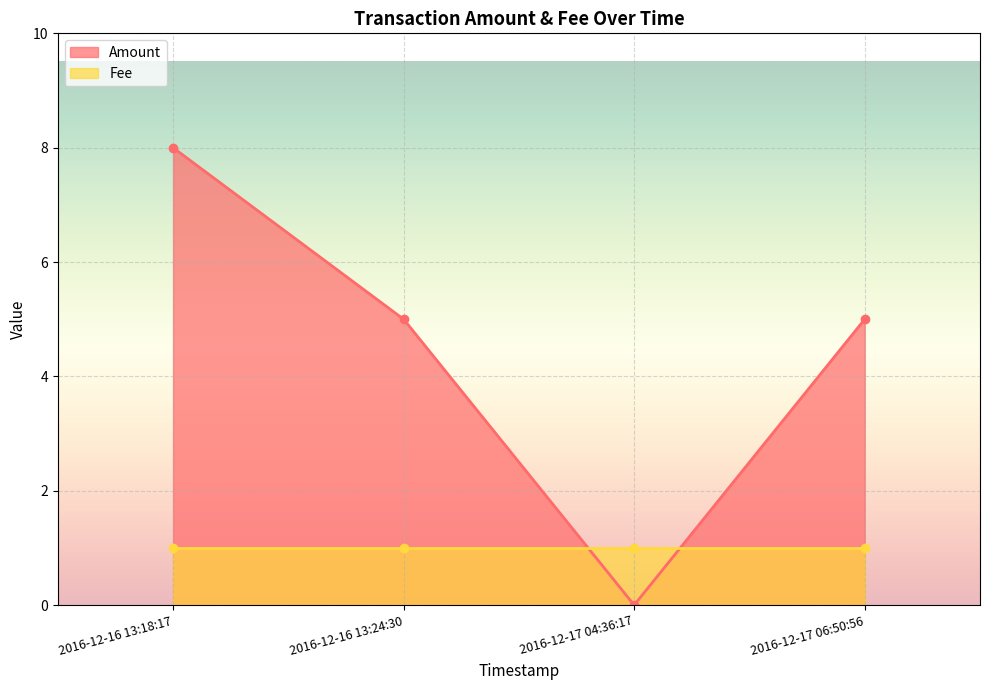

What is the greatest value displayed?

8